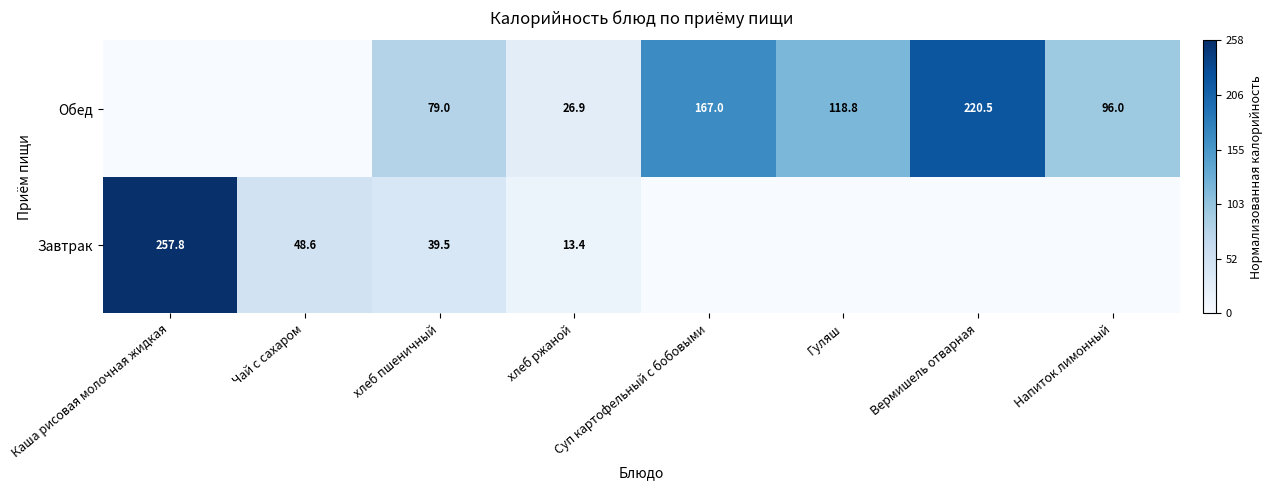

What is the sum of the Завтрак values at Каша рисовая молочная жидкая and хлеб пшеничный?

297.3